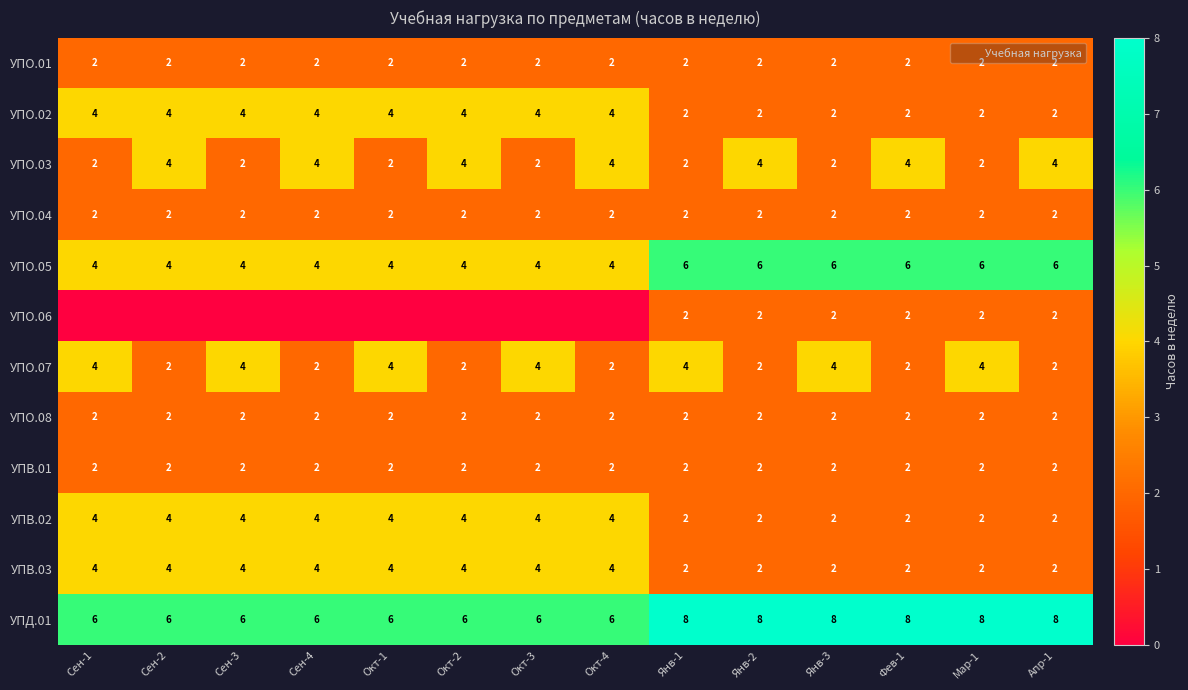

Is it true that УПО.08 equals 2 at Окт-2?

True